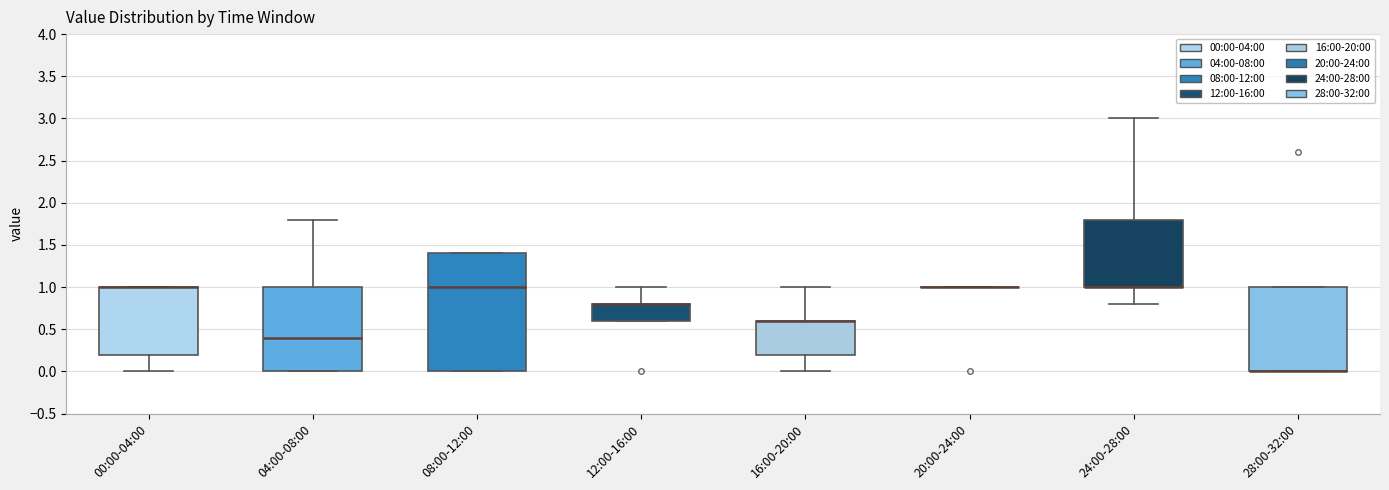

Reading left to right, transcribe this box plot: for each box, give where its median line is, the range the box spans, and where its two whiskers end, as read against the y-axis. The values are not printed on the chart, so give them approximately, as read against the axis.

00:00-04:00: median 1.0 (drawn on the box's upper edge), box 0.2 to 1.0, whiskers 0.0 to 1.0
04:00-08:00: median 0.4, box 0.0 to 1.0, whiskers 0.0 to 1.8
08:00-12:00: median 1.0, box 0.0 to 1.4, whiskers 0.0 to 1.4
12:00-16:00: median 0.8 (drawn on the box's upper edge), box 0.6 to 0.8, whiskers 0.6 to 1.0
16:00-20:00: median 0.6 (drawn on the box's upper edge), box 0.2 to 0.6, whiskers 0.0 to 1.0
20:00-24:00: box collapsed to a line at 1.0, whiskers 1.0 to 1.0
24:00-28:00: median 1.0 (drawn on the box's lower edge), box 1.0 to 1.8, whiskers 0.8 to 3.0
28:00-32:00: median 0.0 (drawn on the box's lower edge), box 0.0 to 1.0, whiskers 0.0 to 1.0